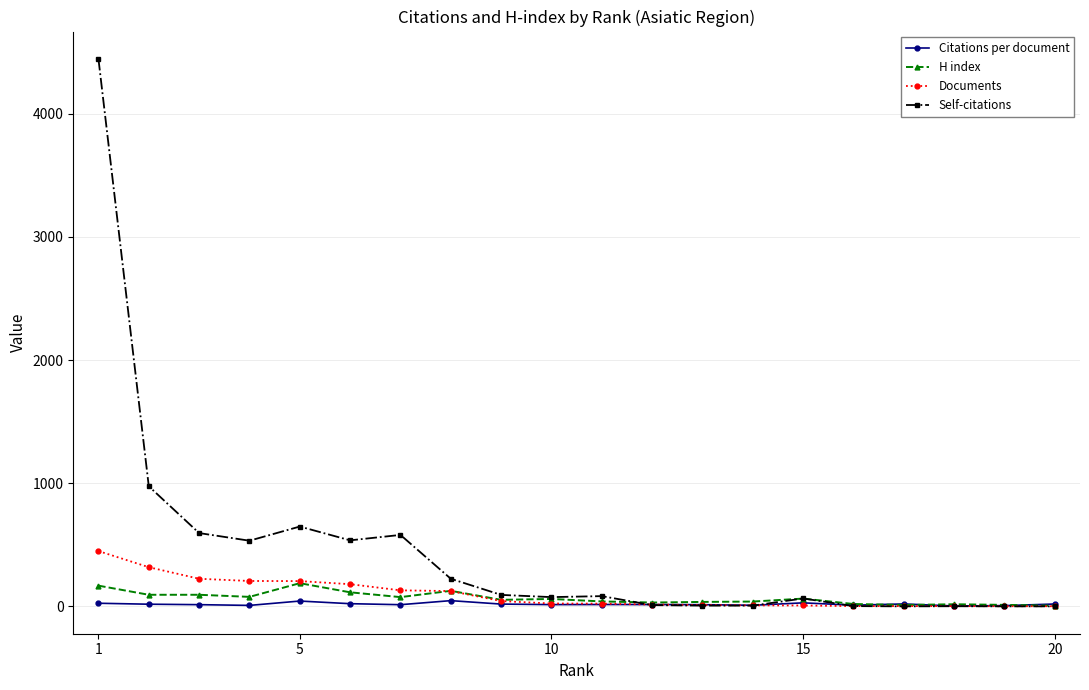

How many lines are shown in the chart?

4